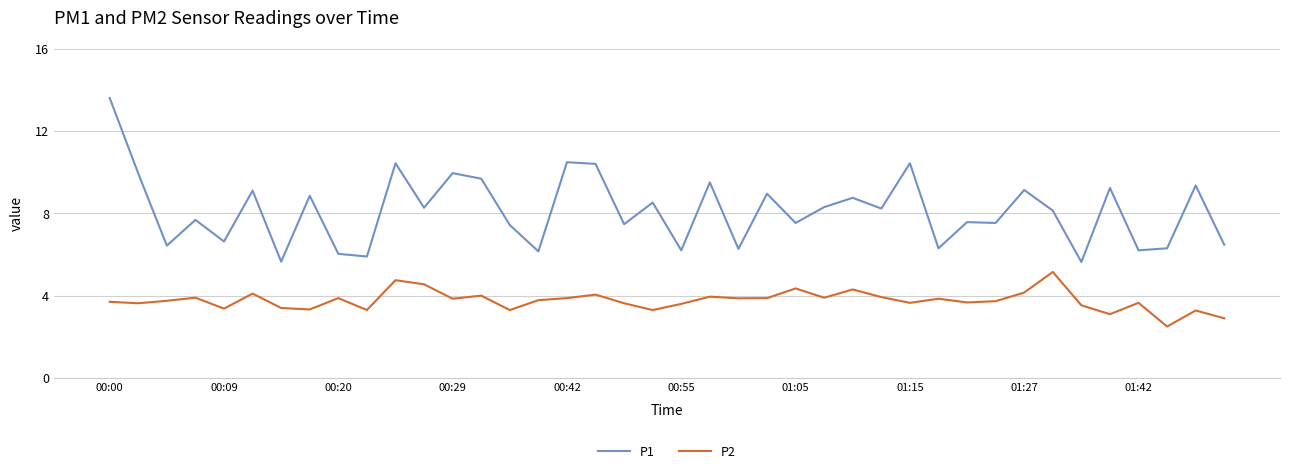

List the series in order of their peak value, lowest first.

P2, P1